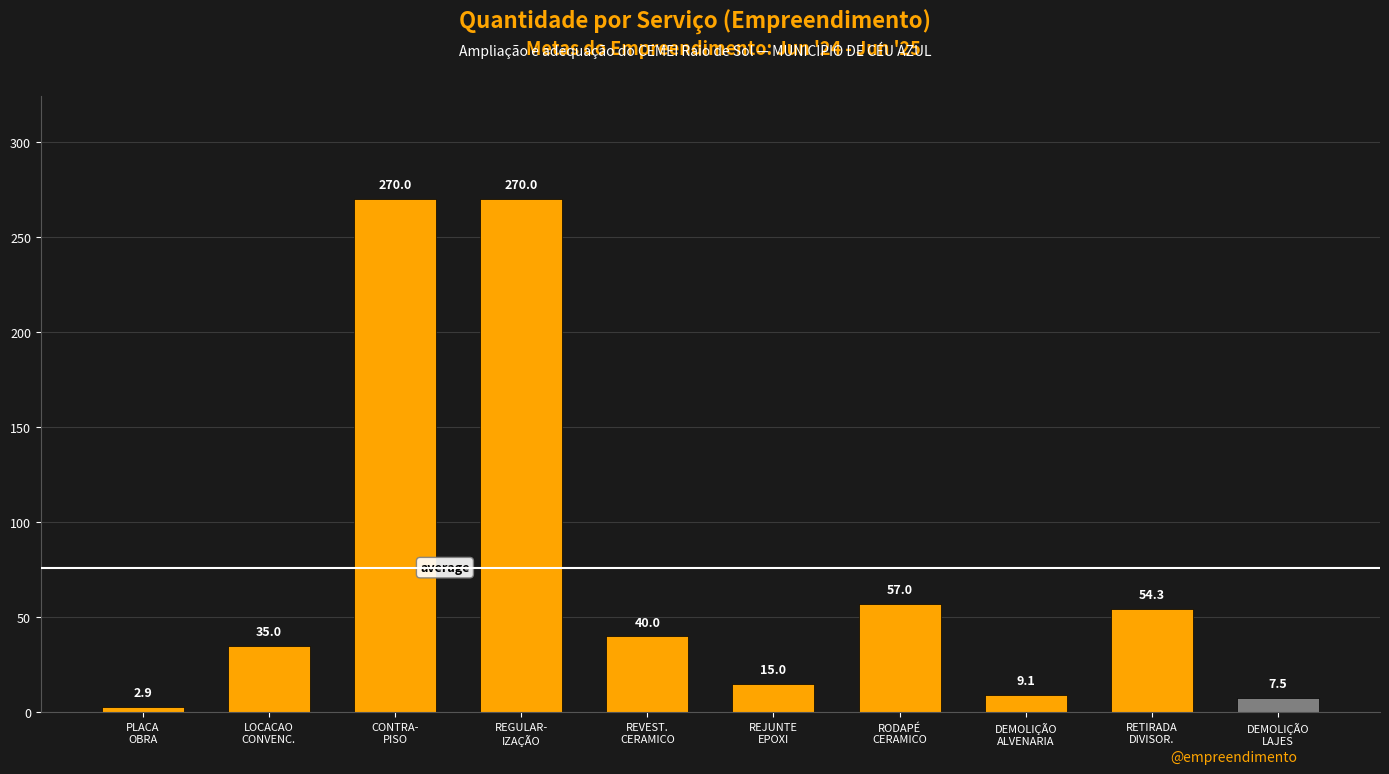

What is the label of the 1st bar from the left?

PLACA
OBRA